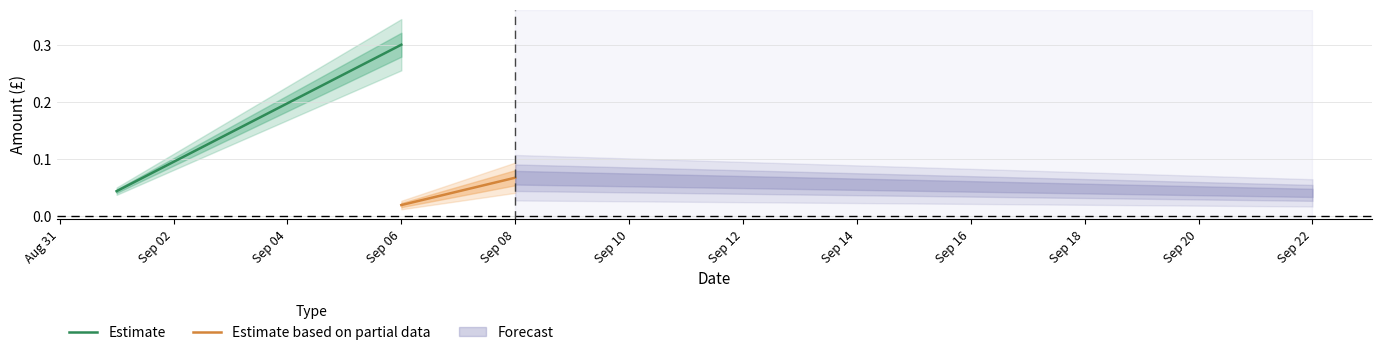

Which series changed the most between Aug 31 and Sep 02?

Estimate